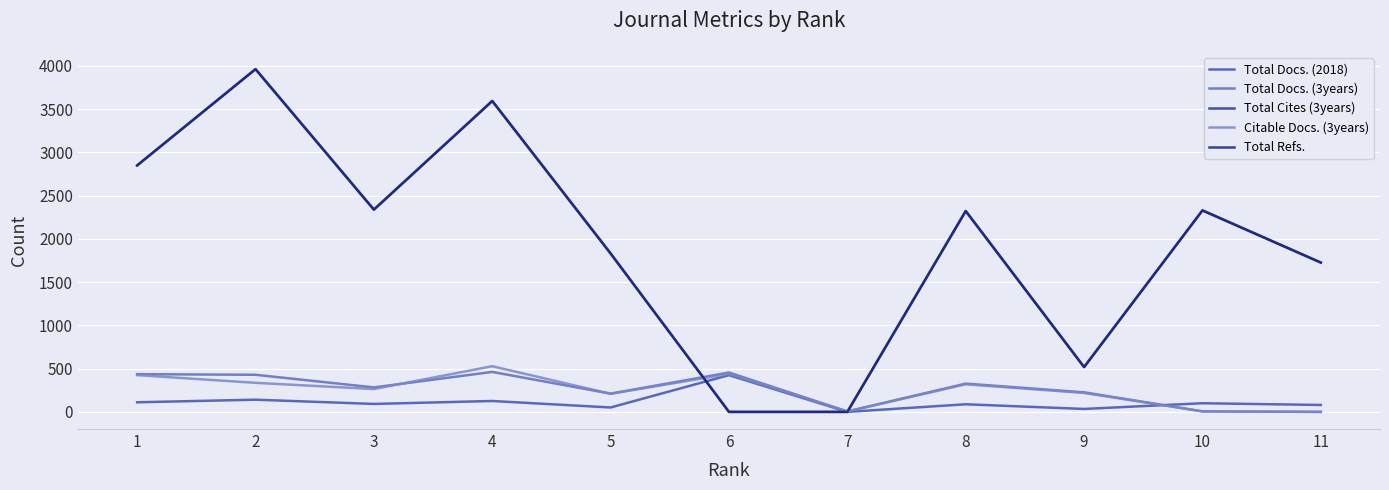

Is this an area chart (filled region under the line)?

No